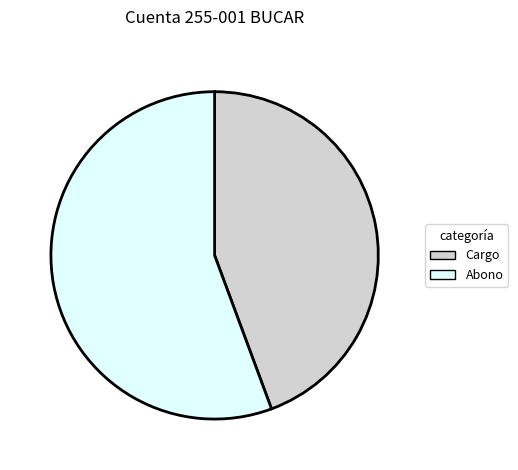

Does any single category account for the majority?

Yes